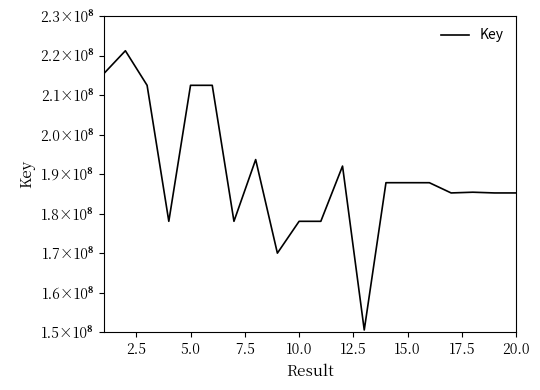

Does the chart have visible grid lines?

No